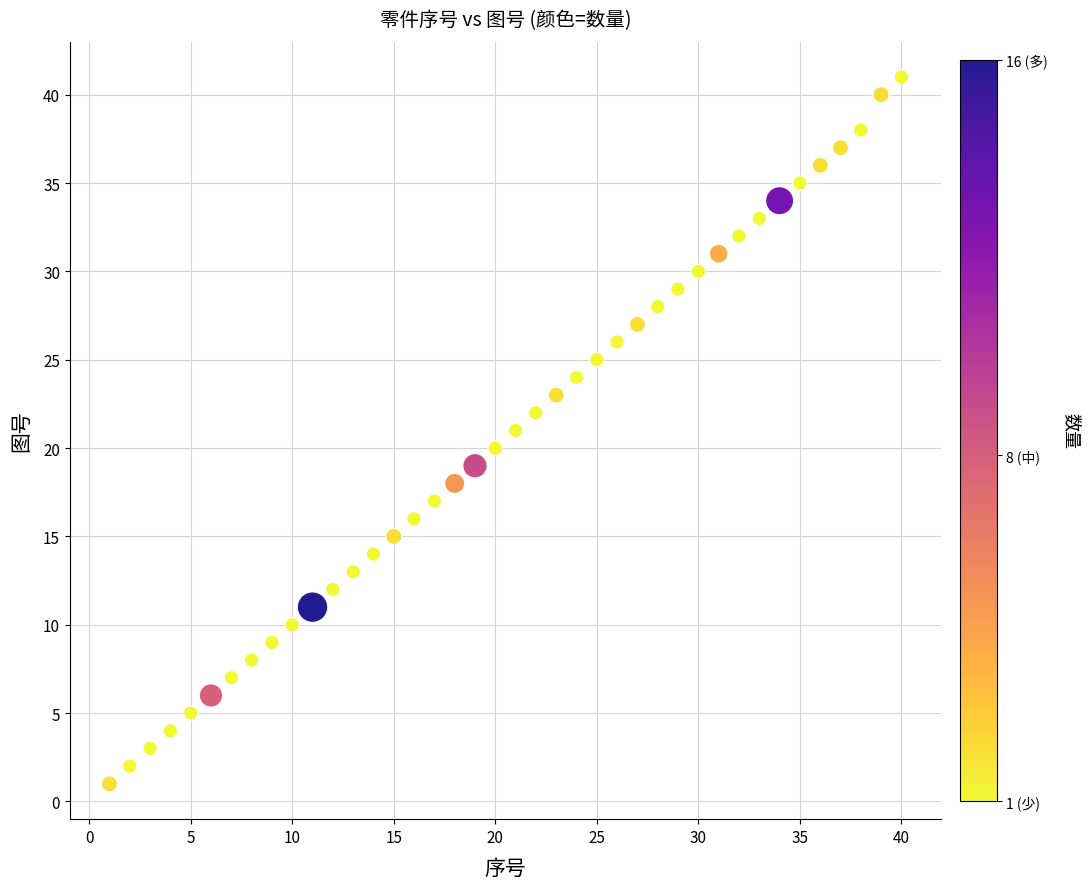

What is the range of X values (max minus min)?

39